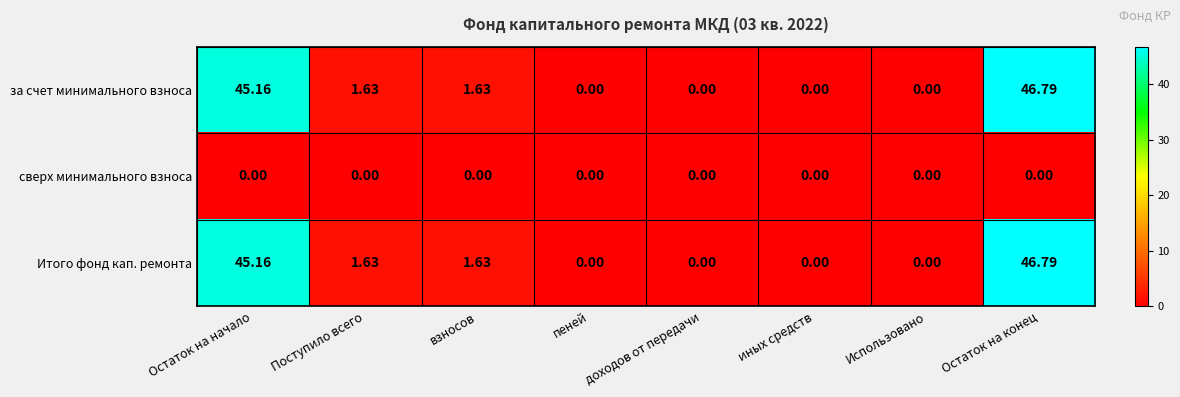

Is the value of Итого фонд кап. ремонта at иных средств greater than the value of за счет минимального взноса at Остаток на конец?

No